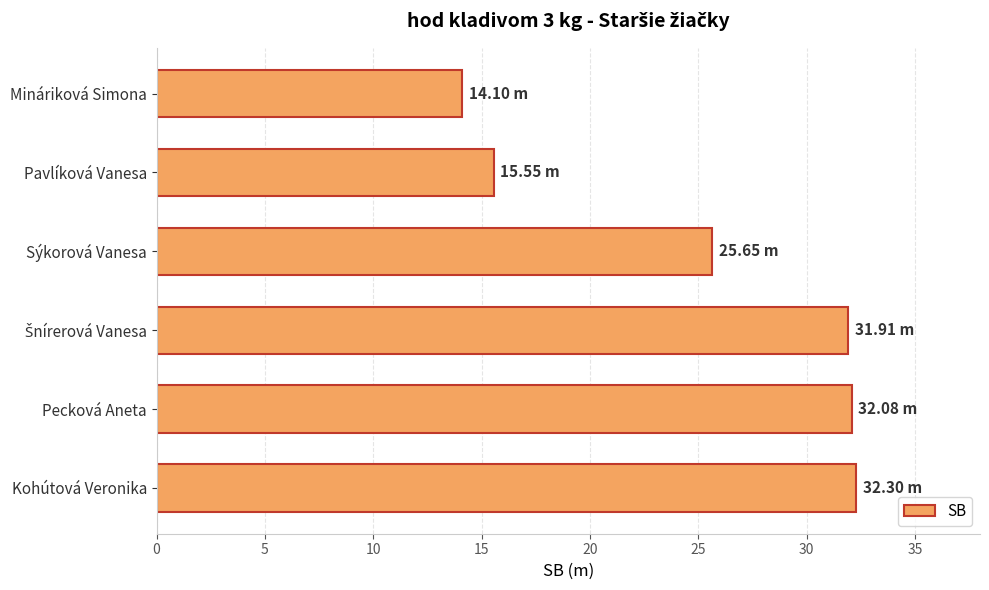

Where is the data nearest to the value 23?

Sýkorová Vanesa